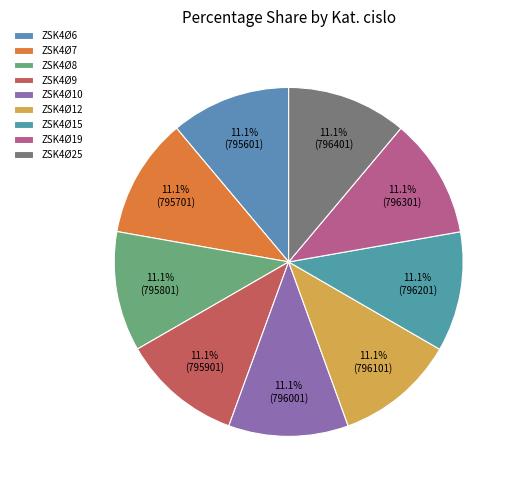

How many segments does this pie chart have?

9